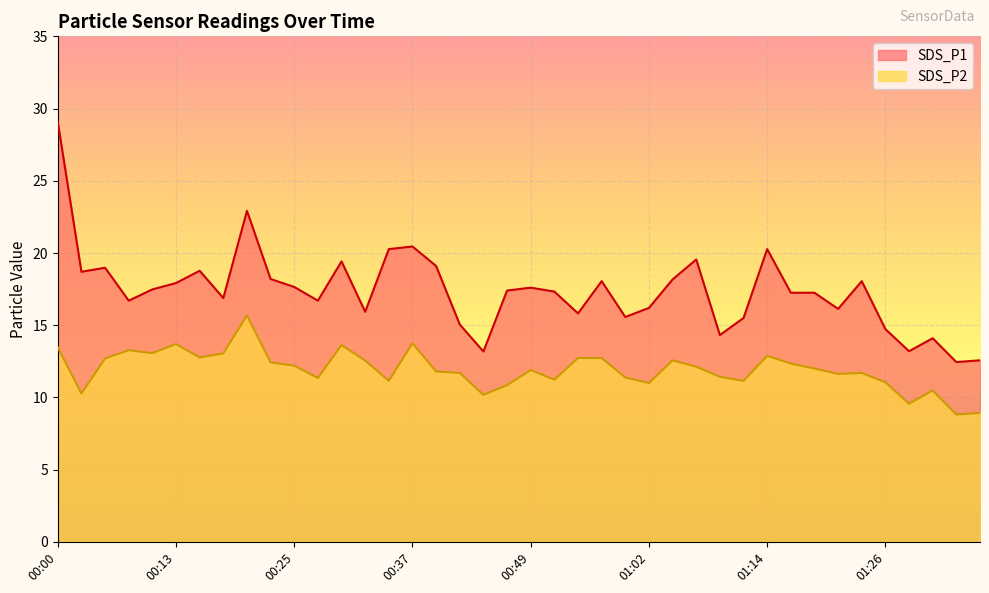

What is the sum of all SDS_P1 values?

694.9